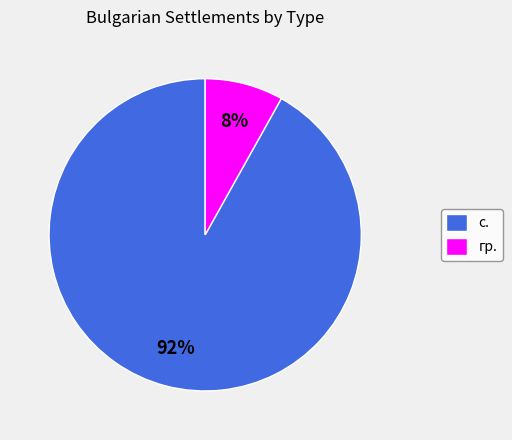

Does any single category account for the majority?

Yes